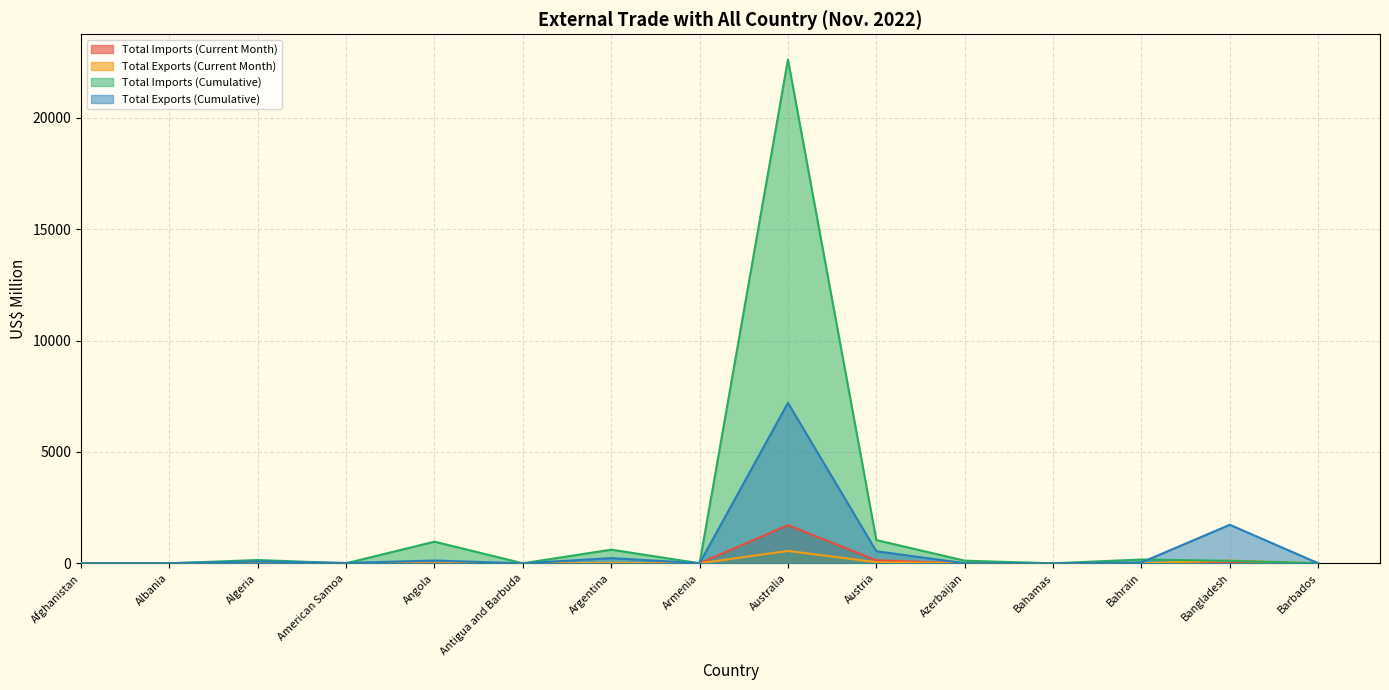

At how many categories does at least one series exceed 20869?

1